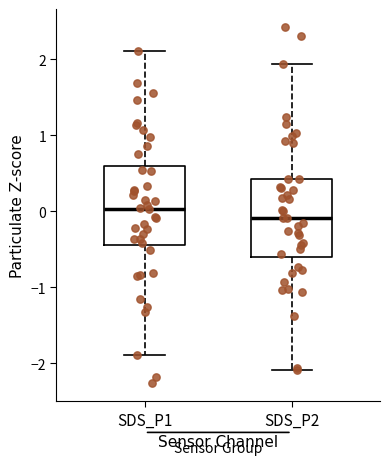

Reading left to right, transcribe this box plot: for each box, give where its median line is, the range the box spans, and where its two whiskers end, as read against the y-axis. The values are not printed on the chart, so give them approximately, as read against the axis.

SDS_P1: median 0.0, box -0.4 to 0.6, whiskers -1.9 to 2.1
SDS_P2: median -0.1, box -0.6 to 0.4, whiskers -2.1 to 1.9